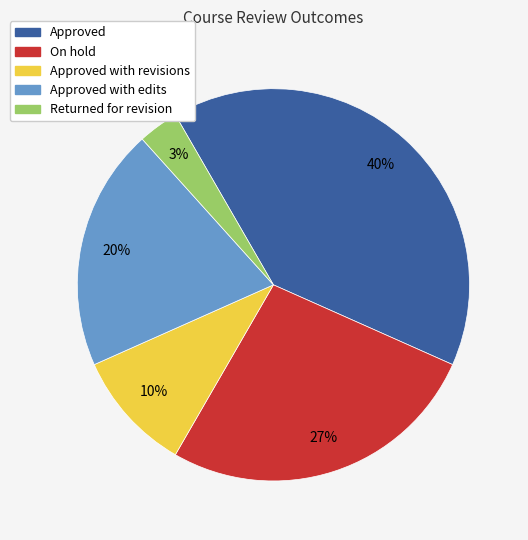

Count the number of slices in the pie.

5